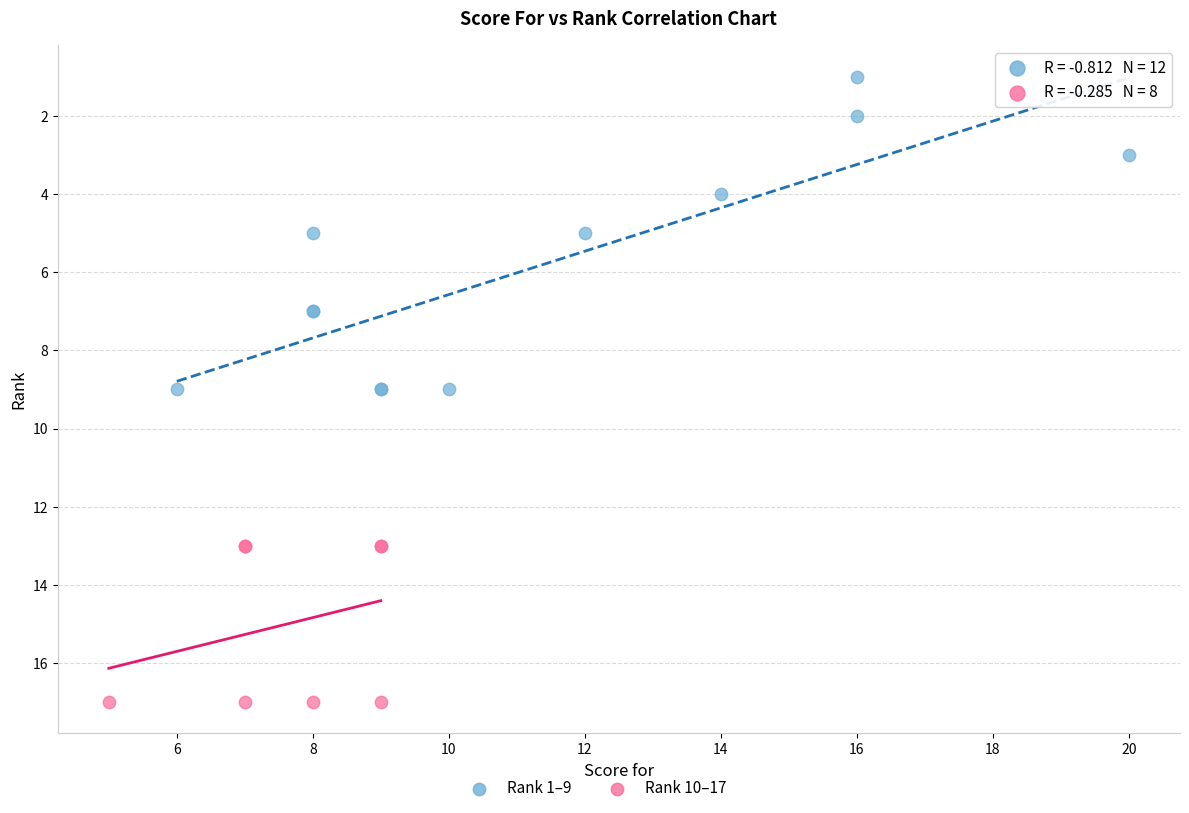

Which series contains the lowest Y value?

Rank 1–9